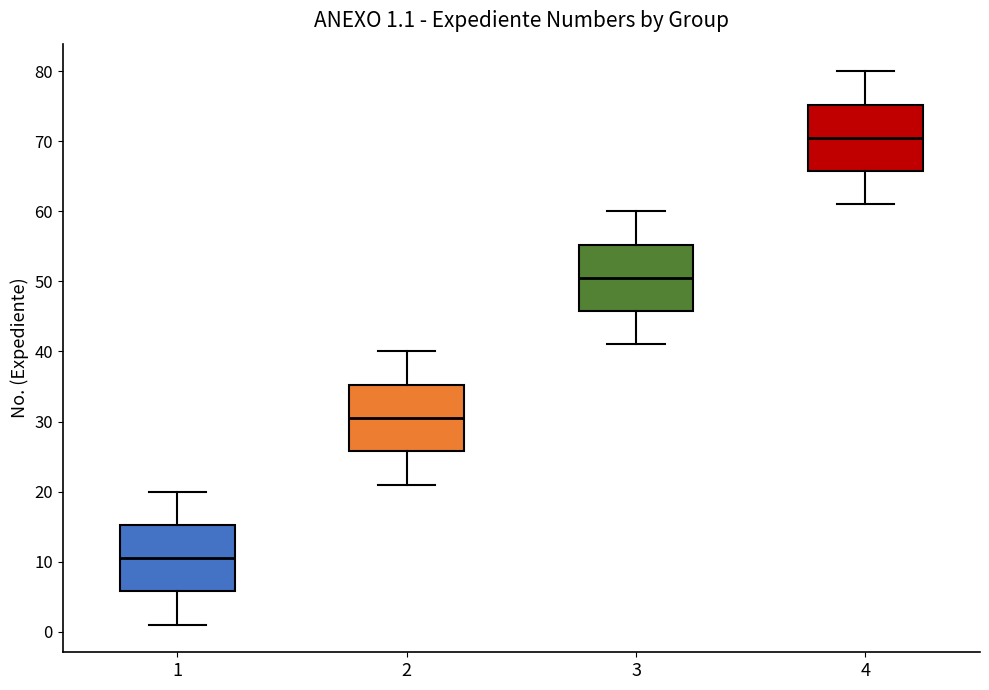

Which box has the highest median line?

4